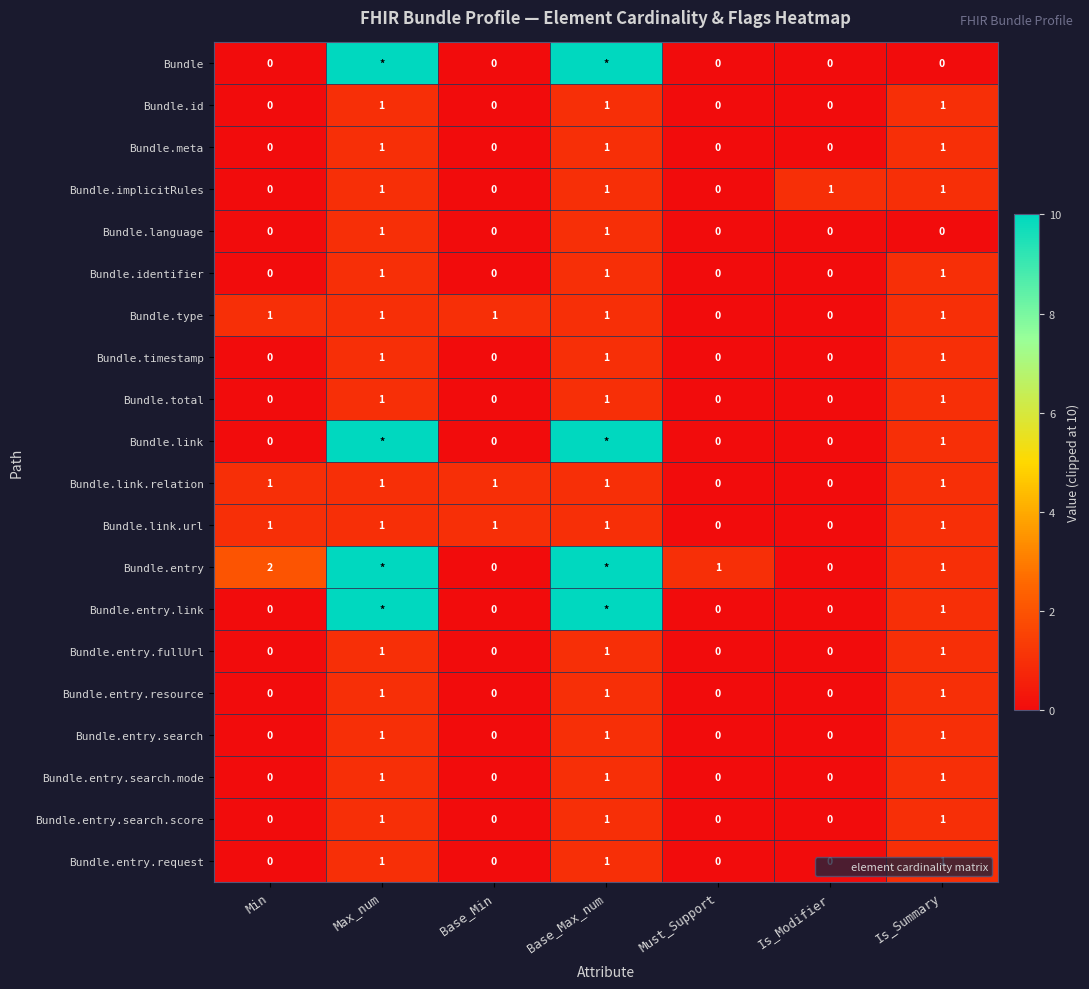

What is the average value of the Bundle series?

3